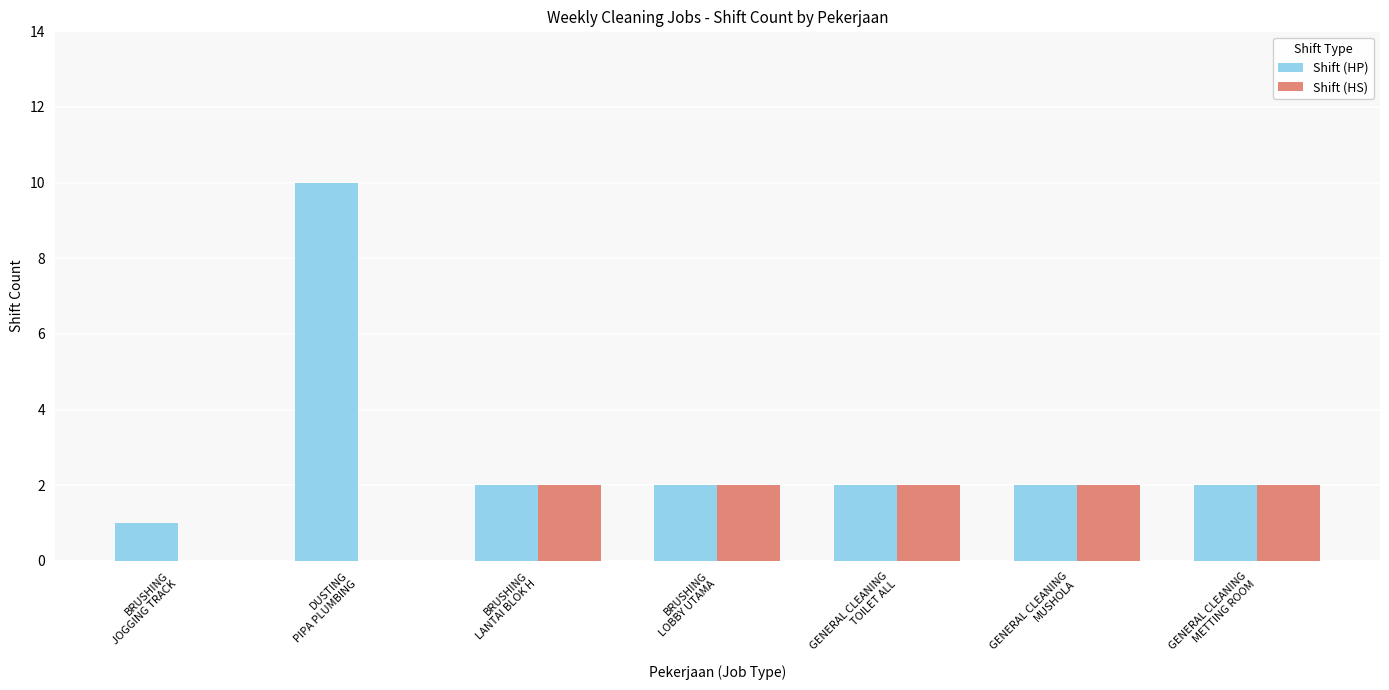

Where does the Shift (HP) series first go above 2?

DUSTING
PIPA PLUMBING